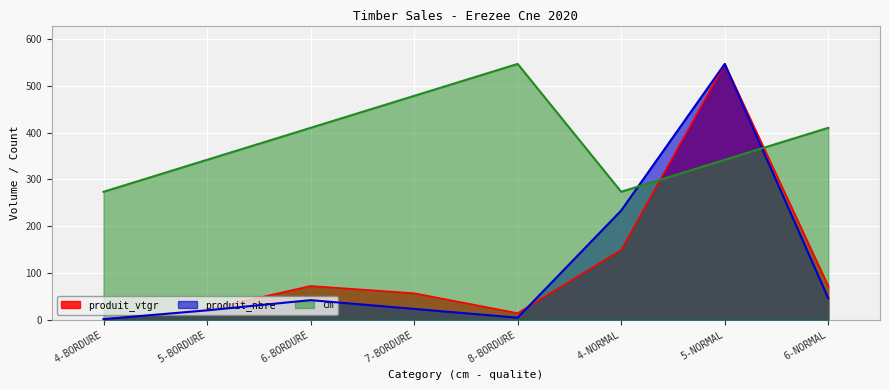

Is it true that cm equals 410.3 at 6-NORMAL?

True